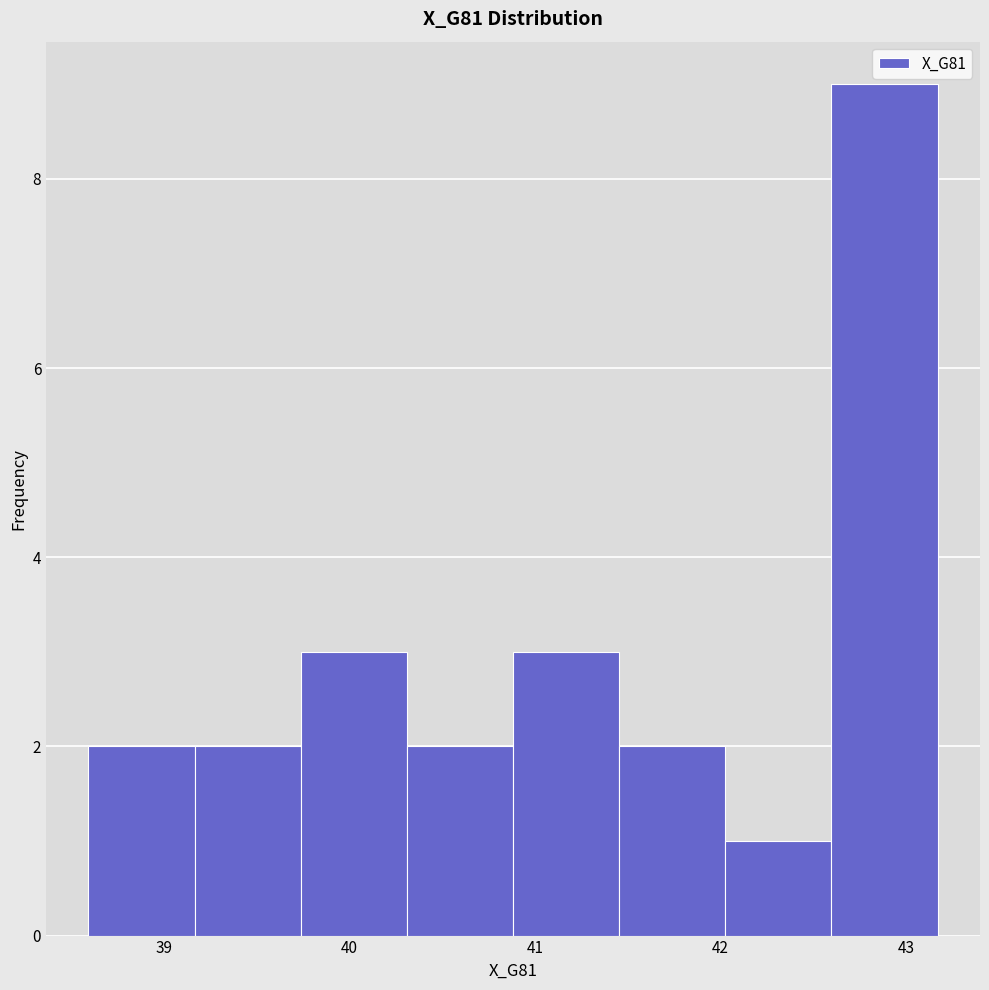

How tall is the bar that spans 42.0 to 42.6 on the x-axis? Neither the bar edges nor the heights are printed on the chart, so give them approximately, as read against the axes.

1